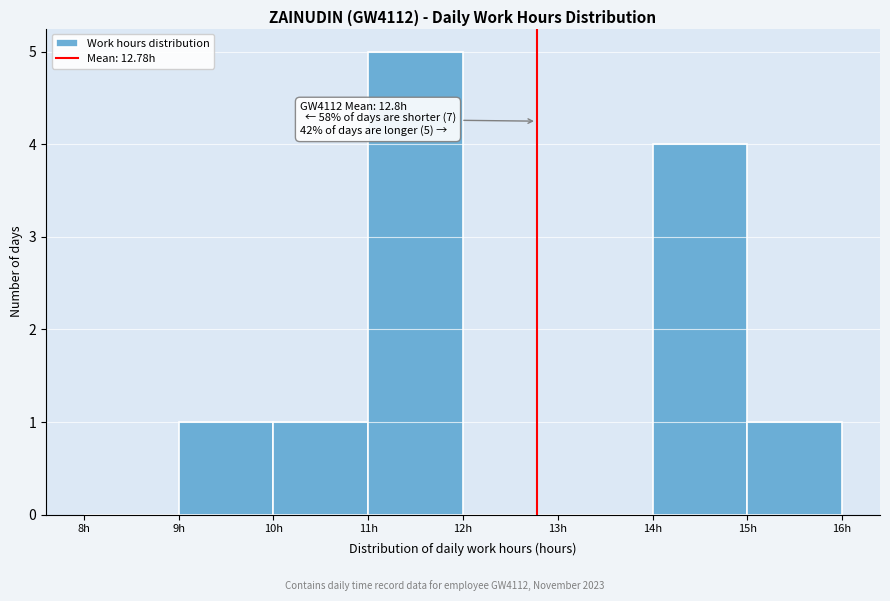

Over which range of the x-axis is the bar tallest?

11 to 12